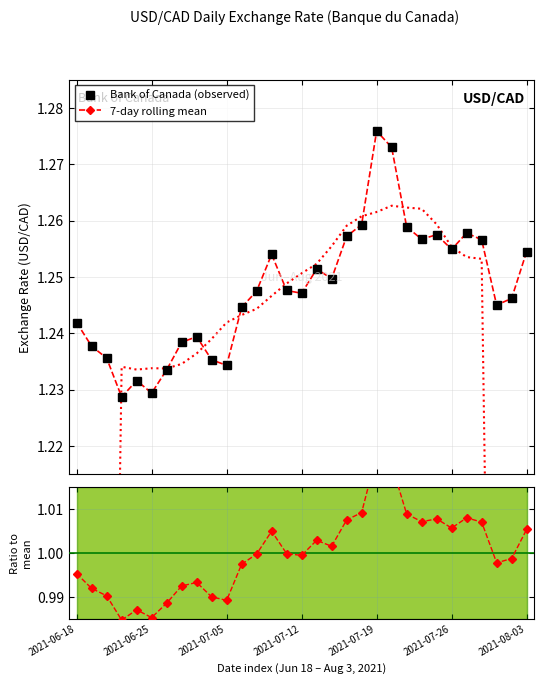

At which label is Bank of Canada (observed) closest to 1?

2021-07-12